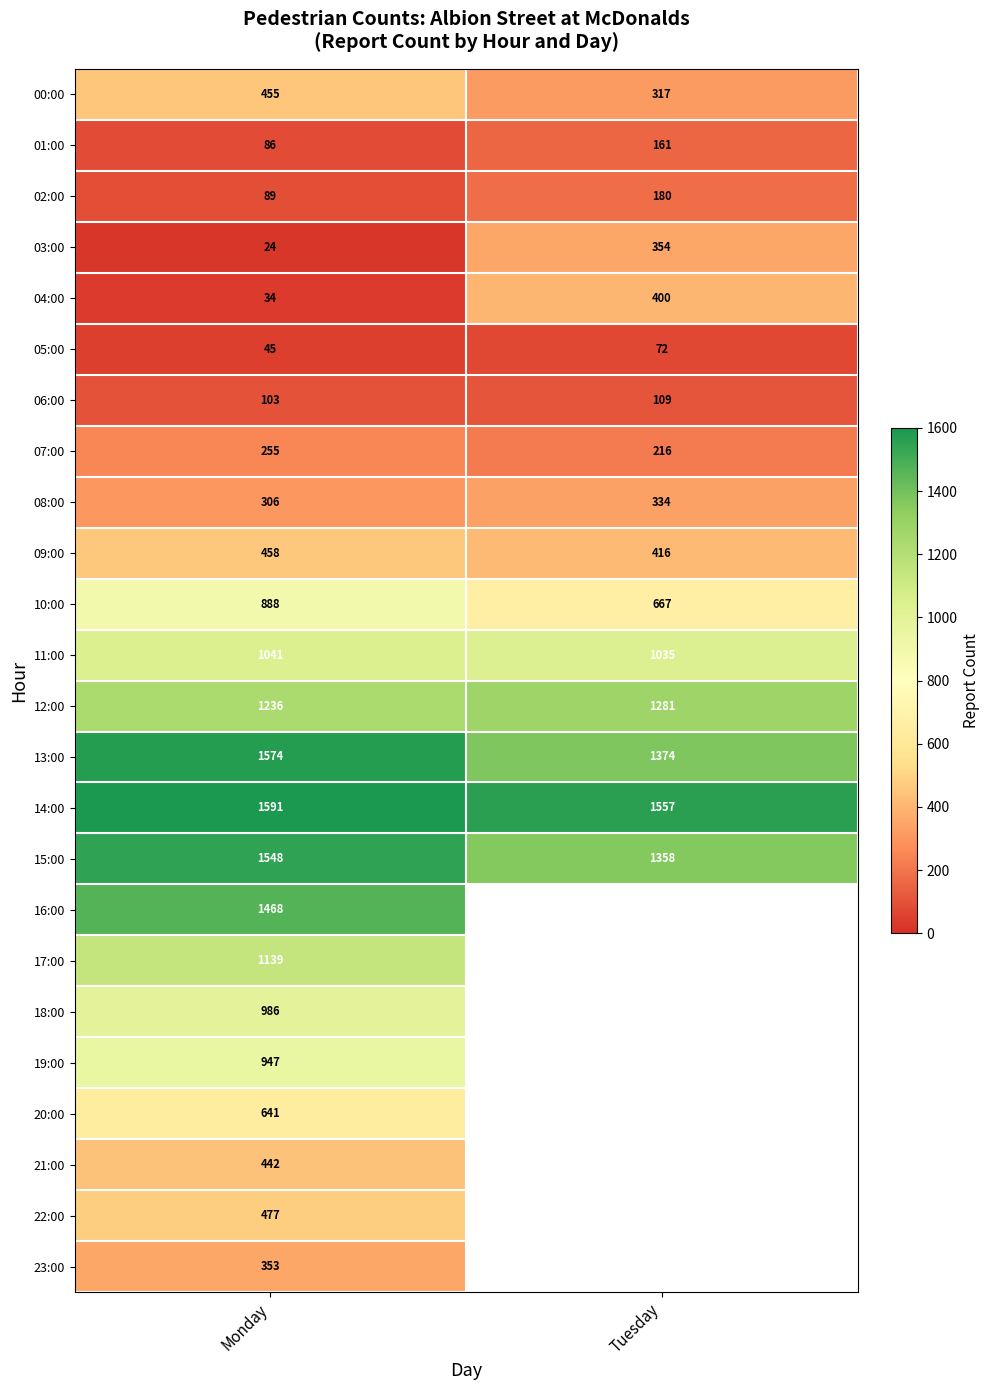

At how many categories does at least one series exceed 456?

2